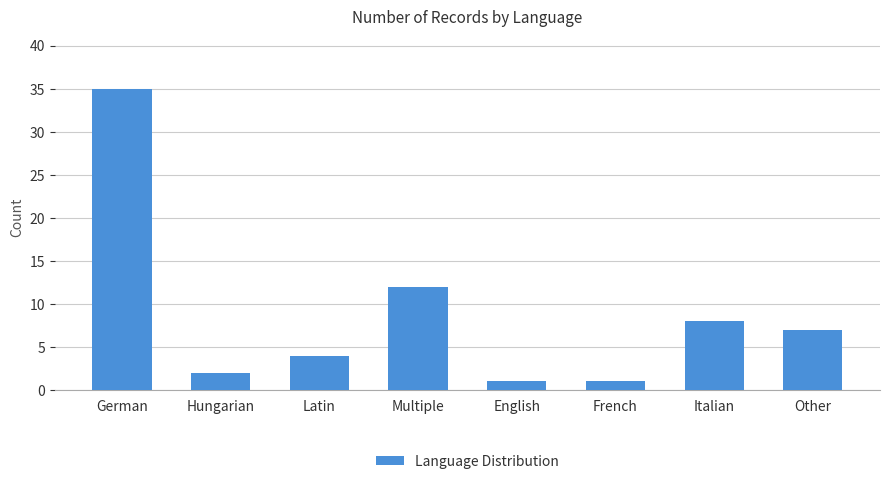

What is the difference between the second highest and second lowest values?

11